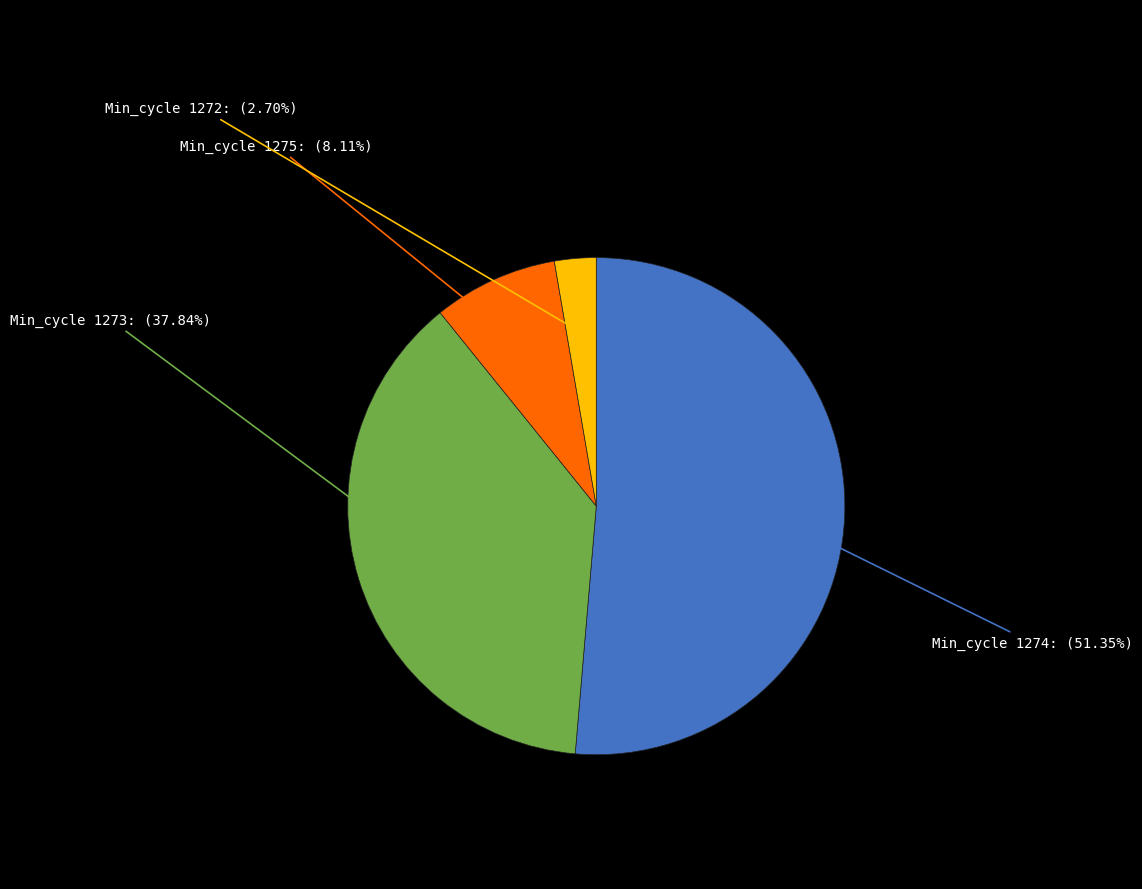

To the nearest percent, what is the average slice percentage?

25%